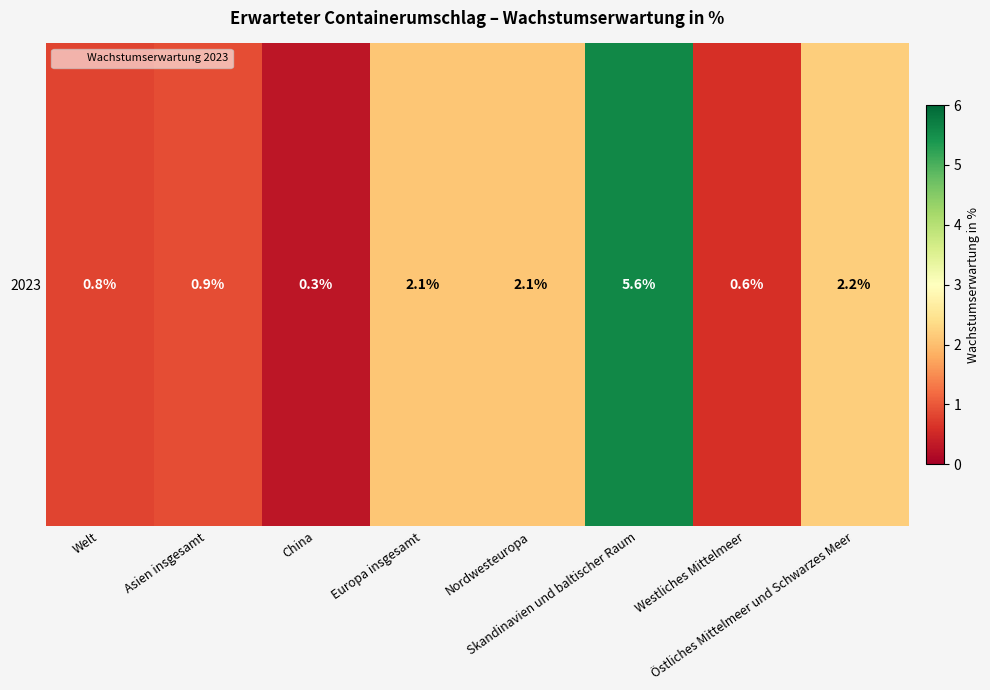

What is the smallest value displayed?

0.3